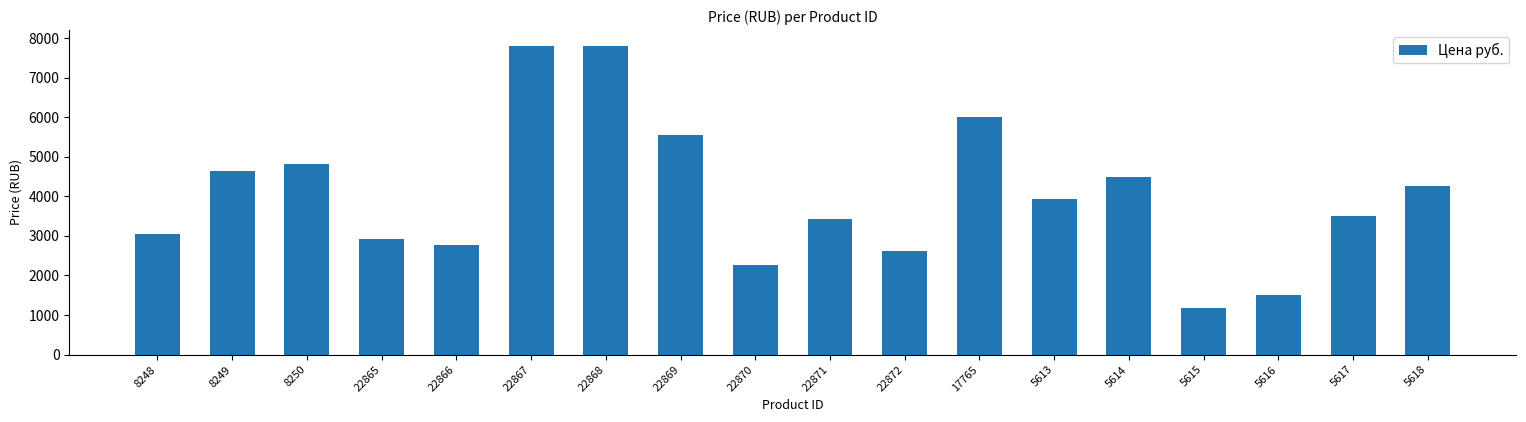

Approximately how many times larger is the value at 22866 compared to 5617?

0.8